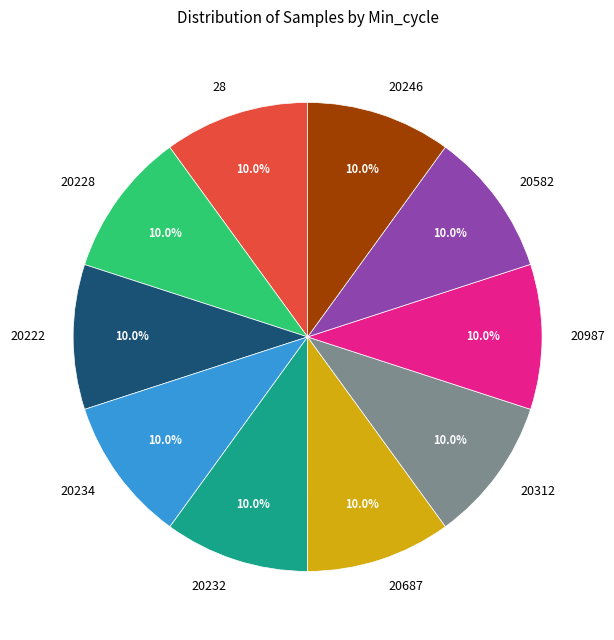

The 20687 slice represents 10% of the pie. True or false?

True